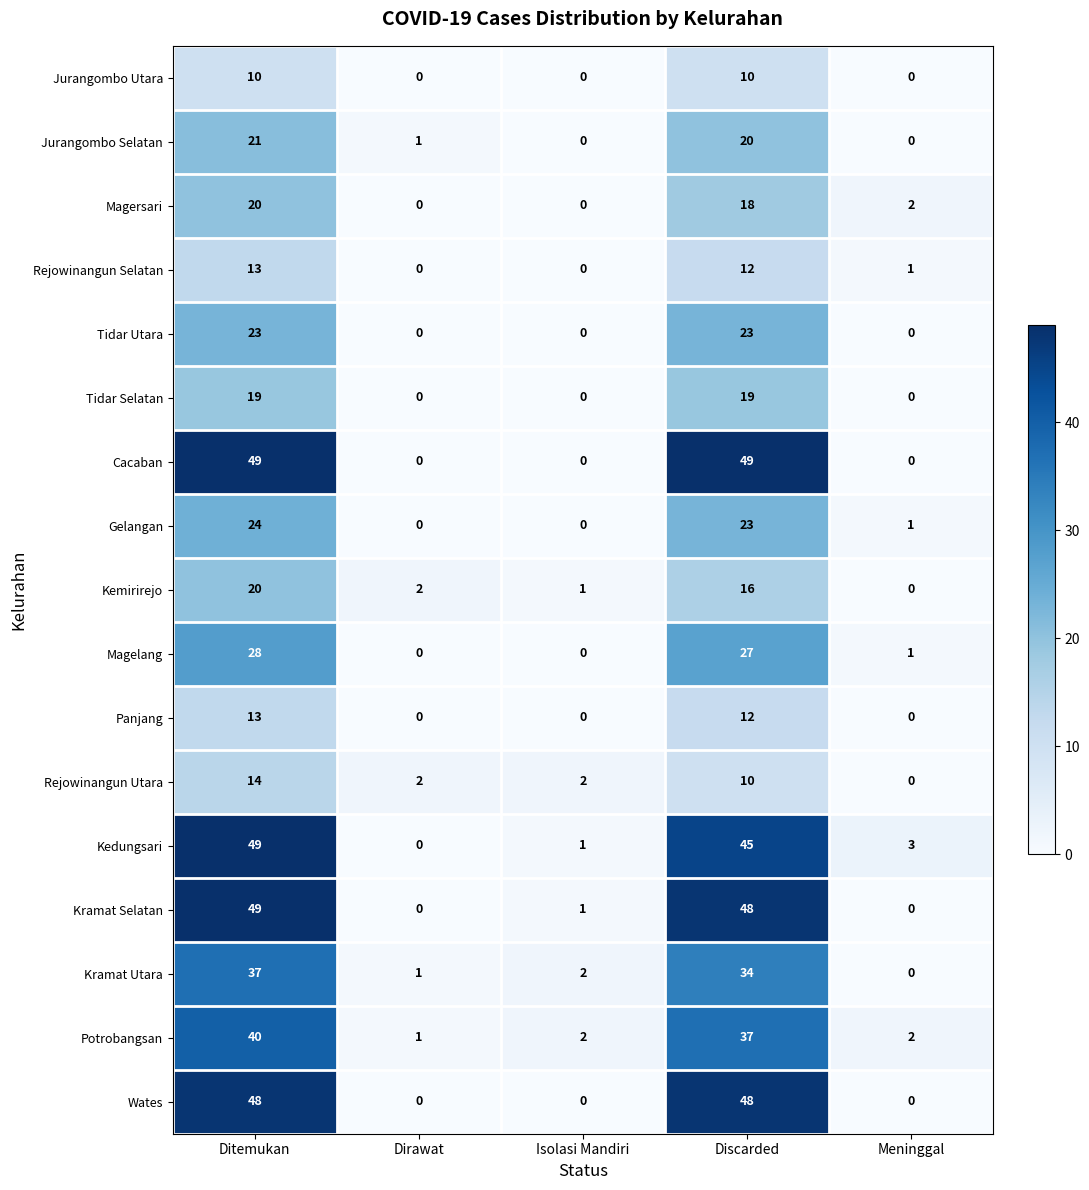

Is the value of Magersari at Discarded greater than the value of Wates at Ditemukan?

No